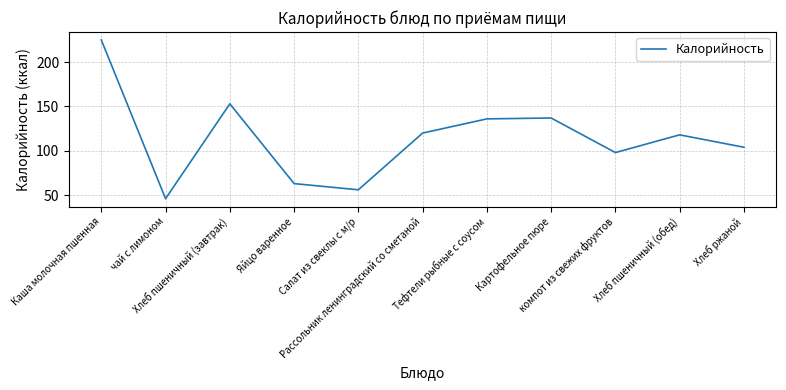

What is the sum of all values?

1256